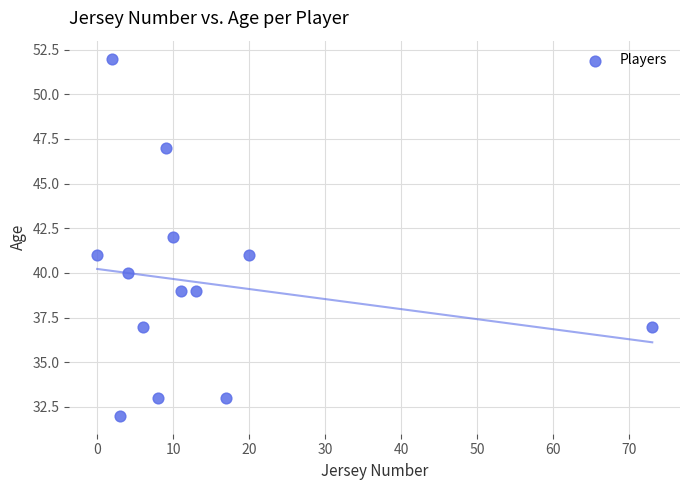

What is the range of X values (max minus min)?

73